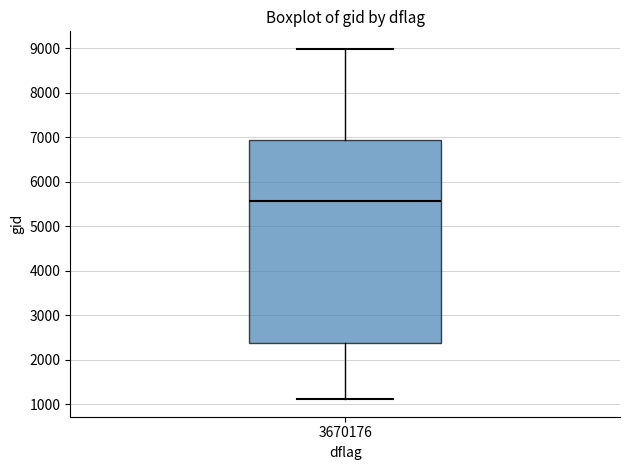

Read this box plot against the y-axis: the position of the median line, the range covered by the box, and the ends of both whiskers. The values are not printed on the chart, so give them approximately, as read against the axis.

median 5600, box 2400 to 6900, whiskers 1100 to 9000